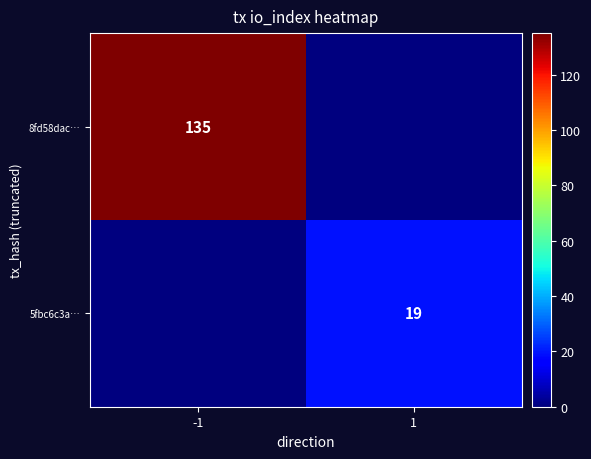

True or false: 8fd58dac… has a value of 89 at -1.

False